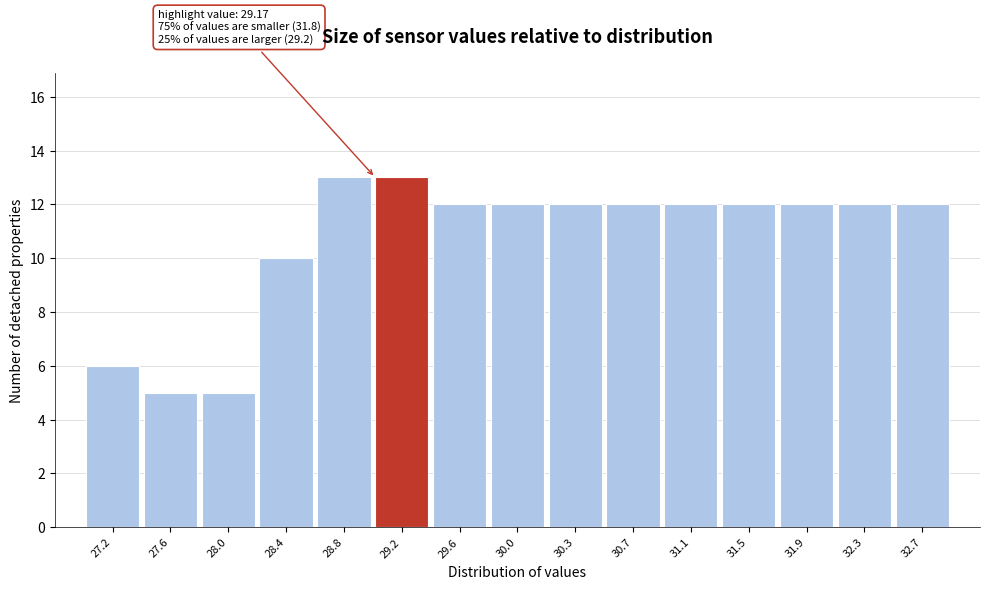

Reading left to right, list all the values displayed in this chart.

6	5	5	10	13	13	12	12	12	12	12	12	12	12	12